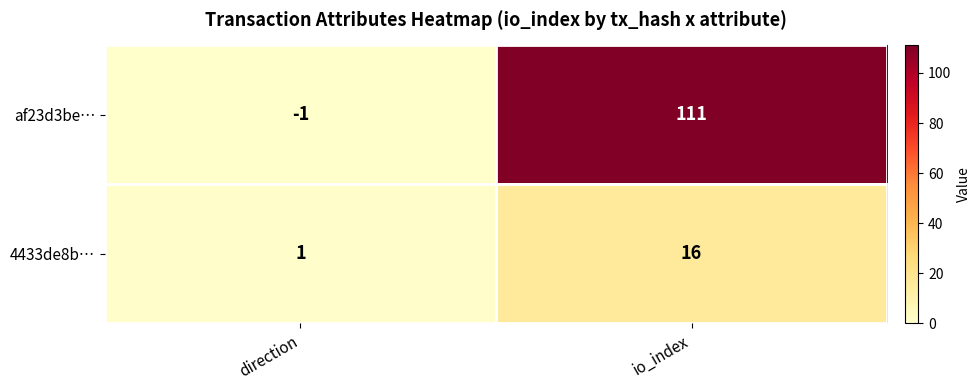

Which series has the largest range (max minus min)?

af23d3be…